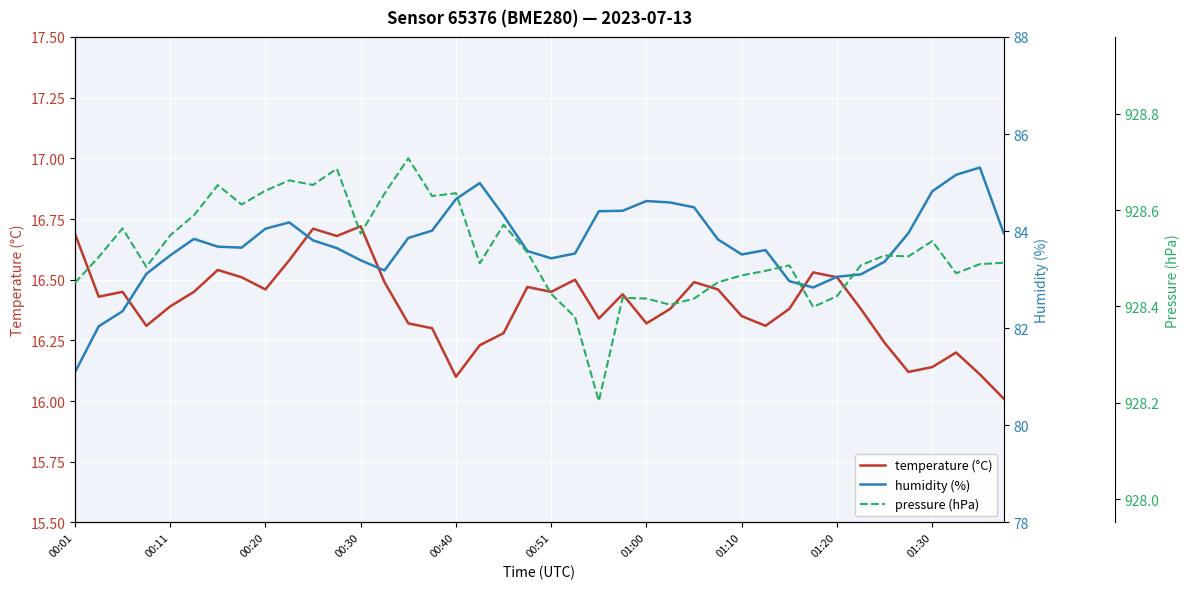

True or false: pressure (hPa) has a value of 1463.8 at 34.

False